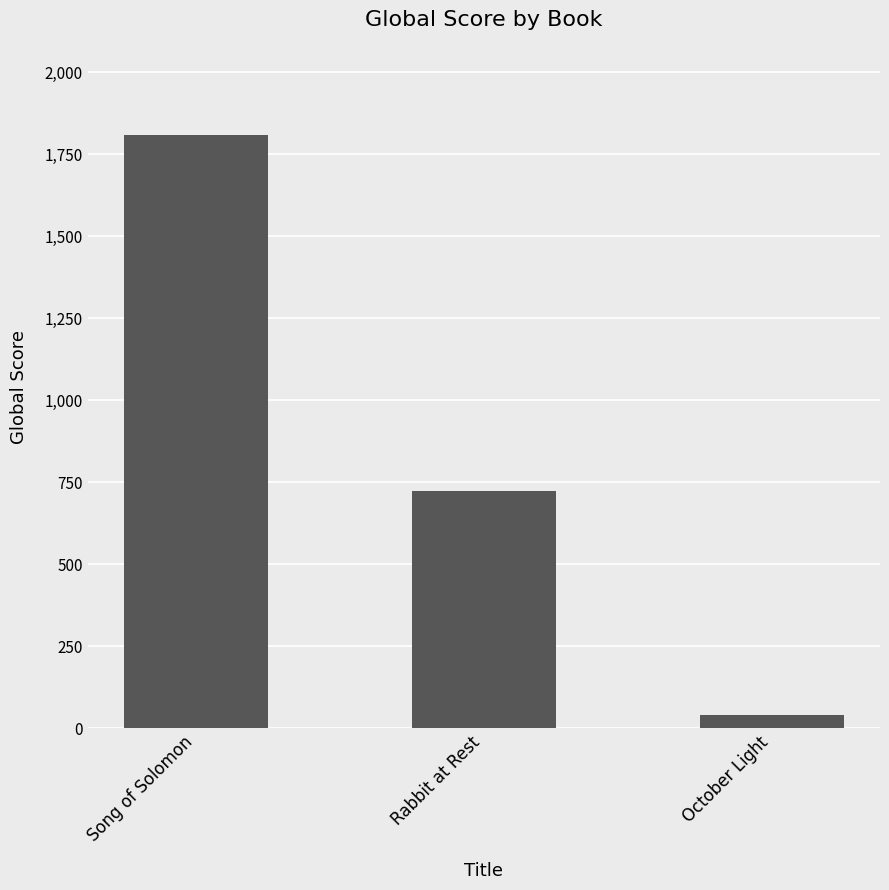

What position from the right is Song of Solomon?

3